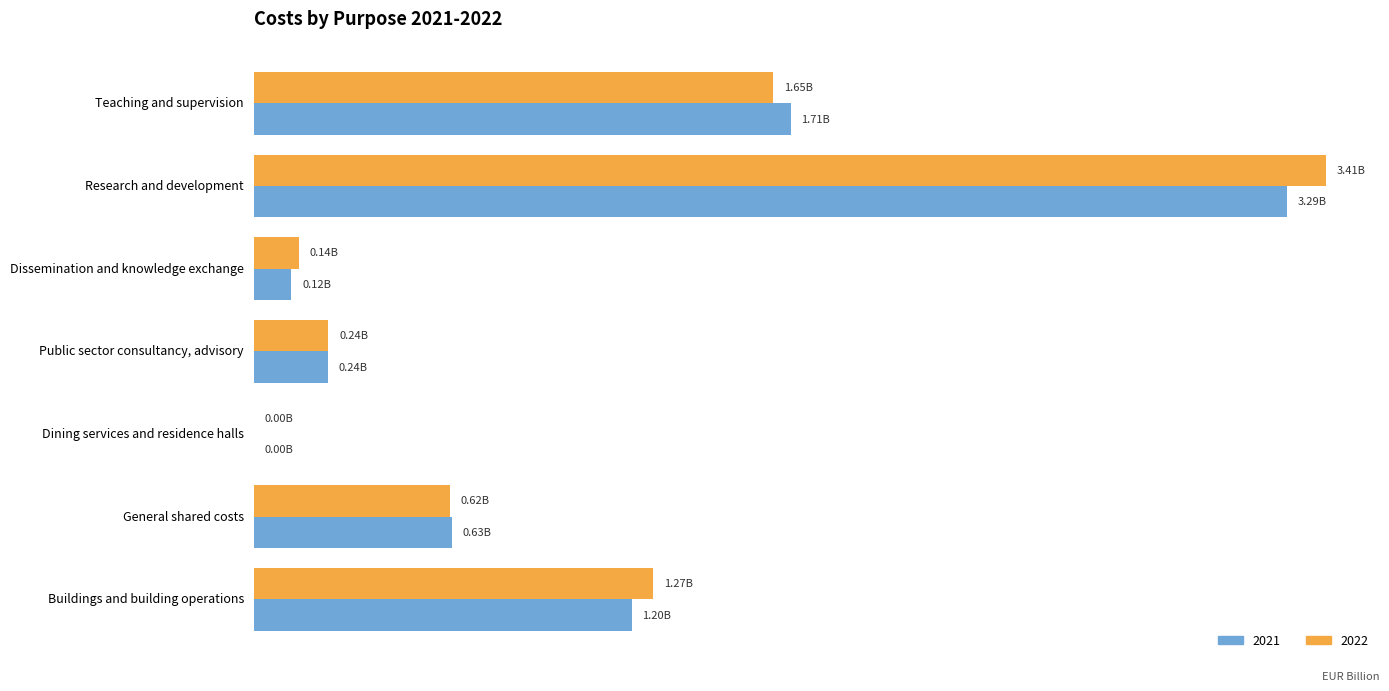

At how many categories does at least one series exceed 1?

3